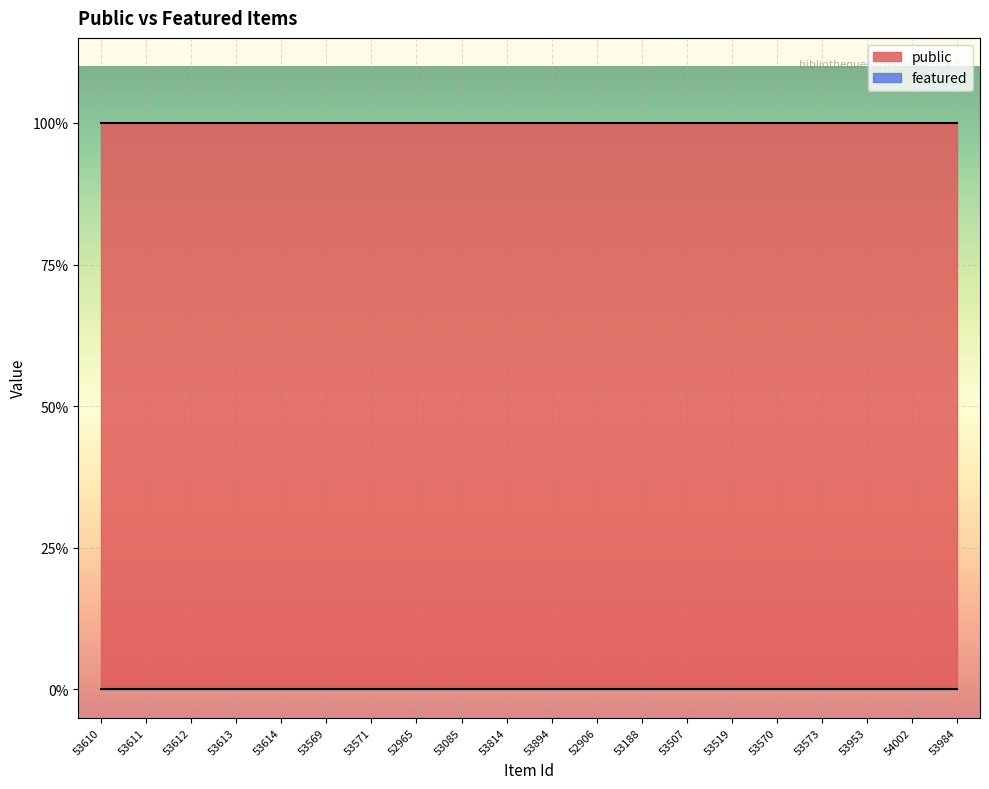

List the series in order of their peak value, highest first.

public, featured